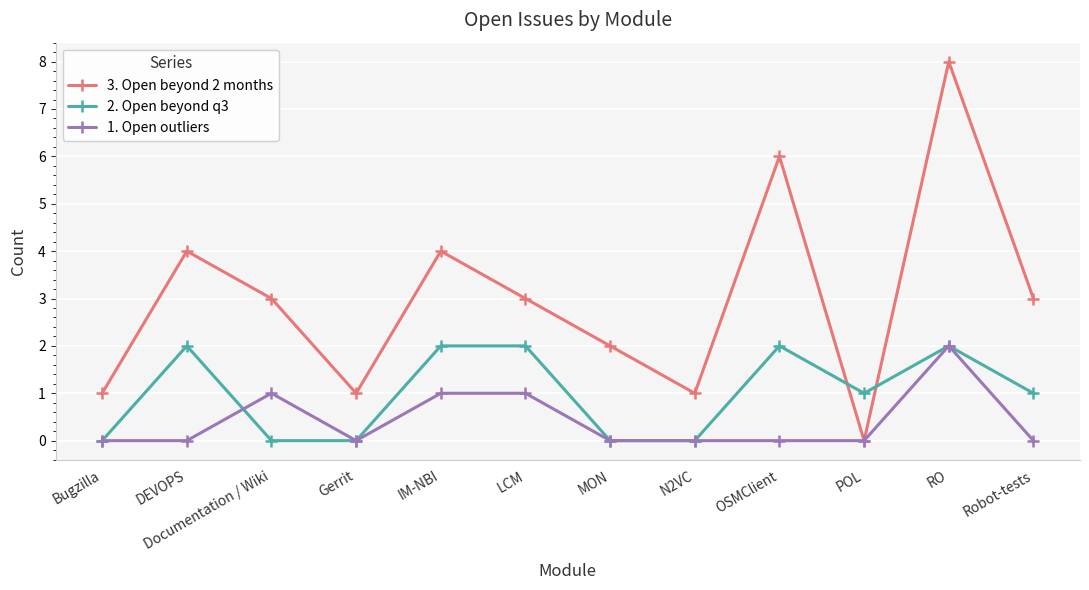

Which series has the largest total across all categories?

3. Open beyond 2 months